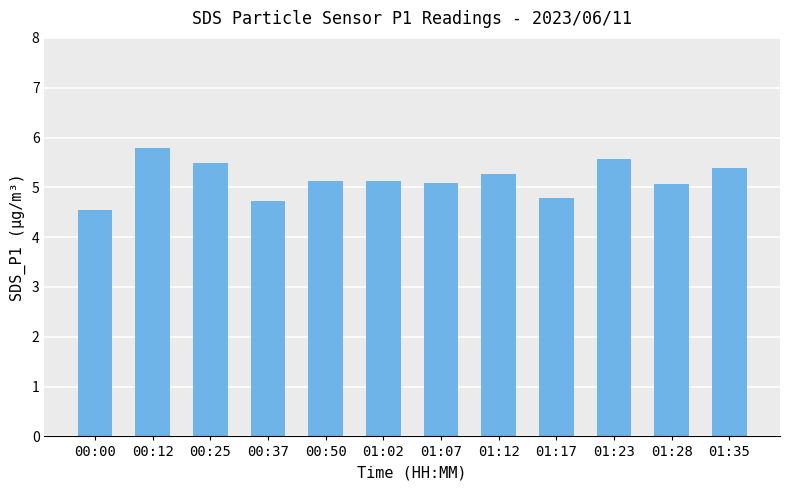

What is the value of the 2nd bar from the left?

5.8